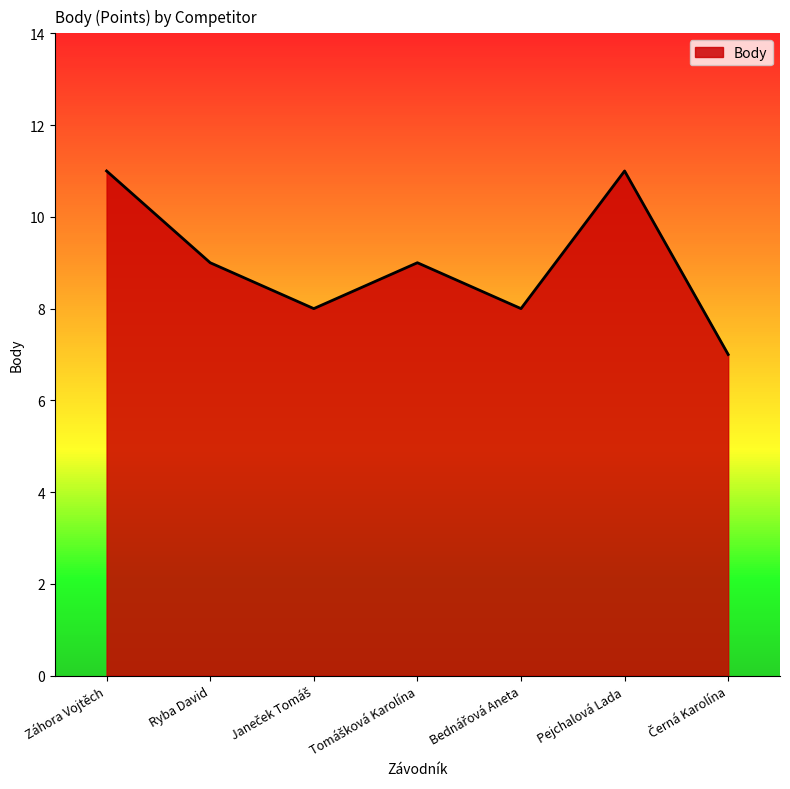

What is the difference between the maximum and minimum values?

4